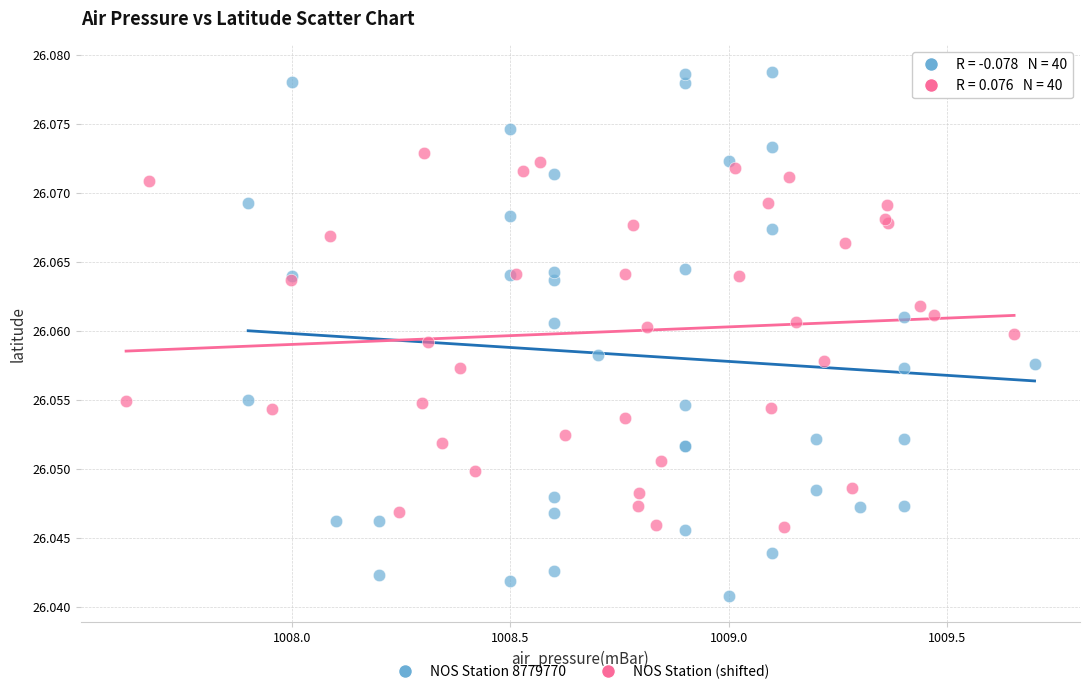

Which series contains the highest Y value?

NOS Station 8779770